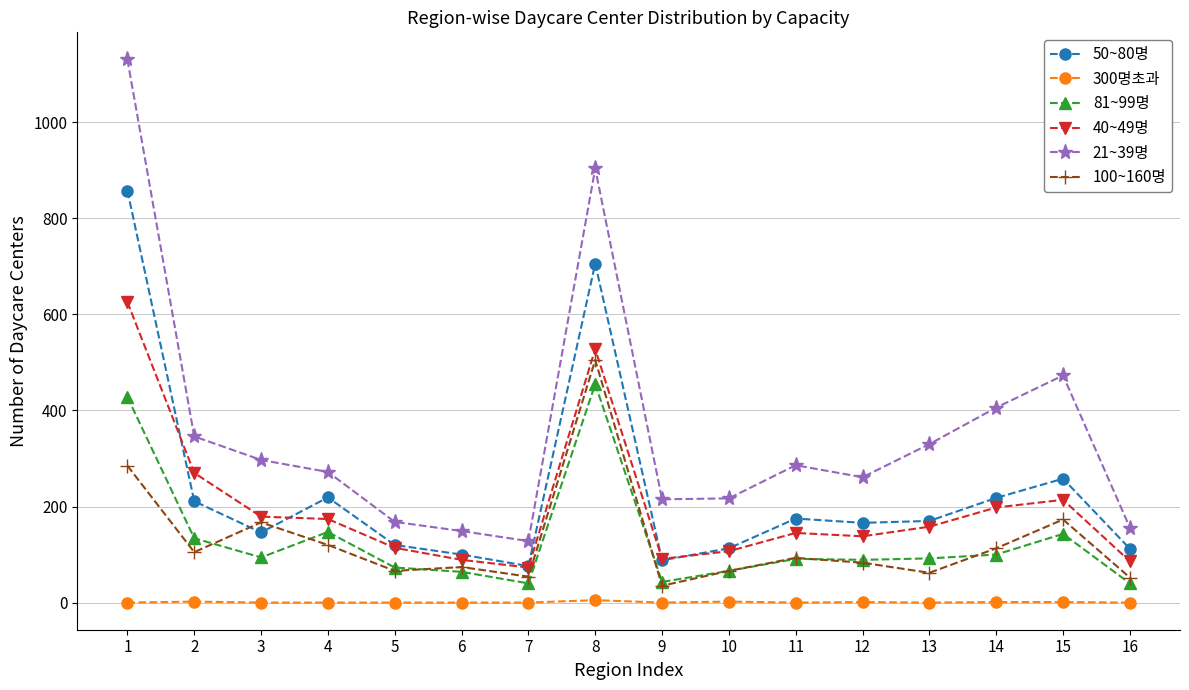

The 81~99명 series shows 73 at 5. True or false?

True